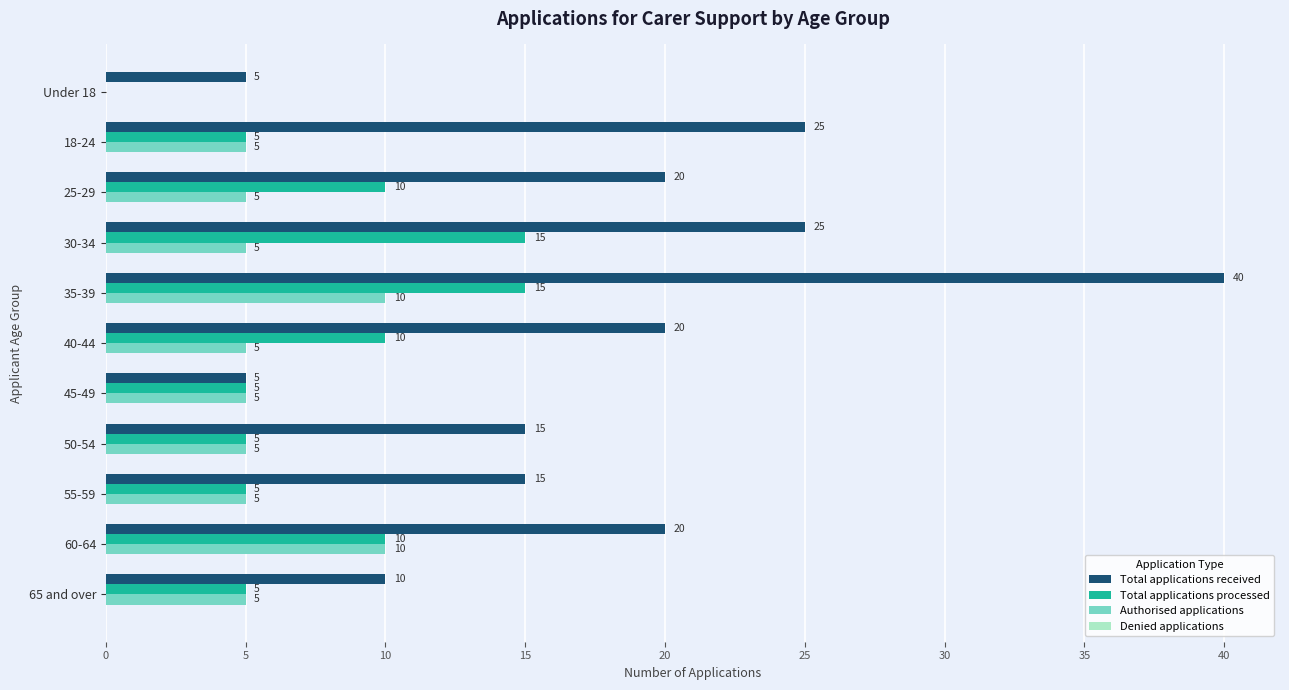

What is the approximate value of Total applications received at 60-64, to the nearest 5?

20